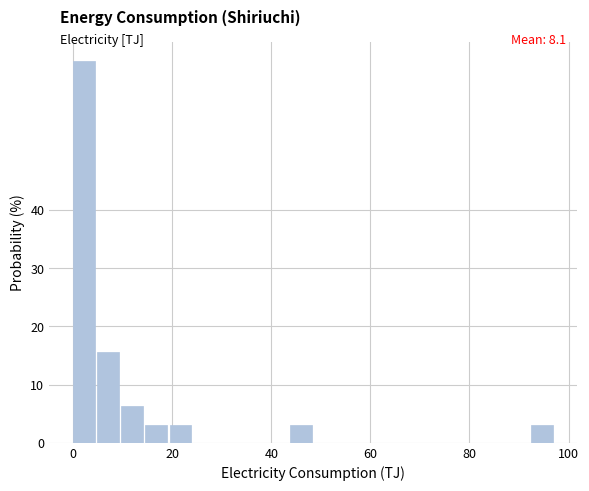

Read against the x-axis, roughly where is the centre of the tallest bar?

2